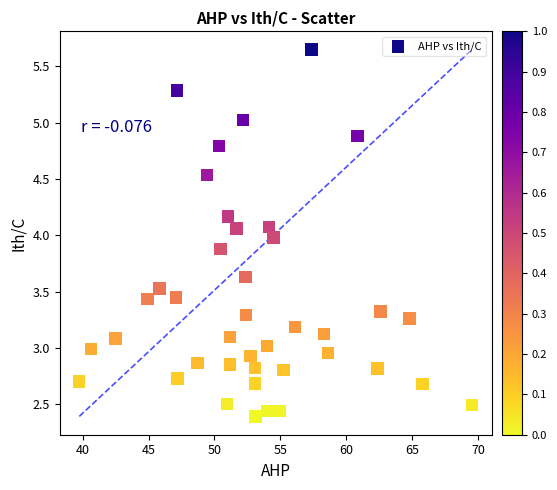

What is the range of X values (max minus min)?

29.7